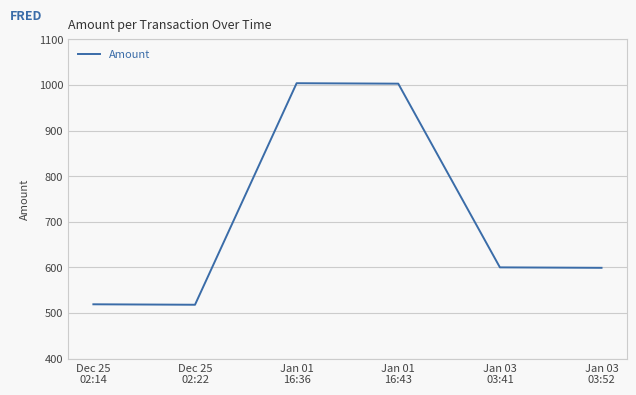

Read the value at Jan 03
03:41, to the nearest 10.

600